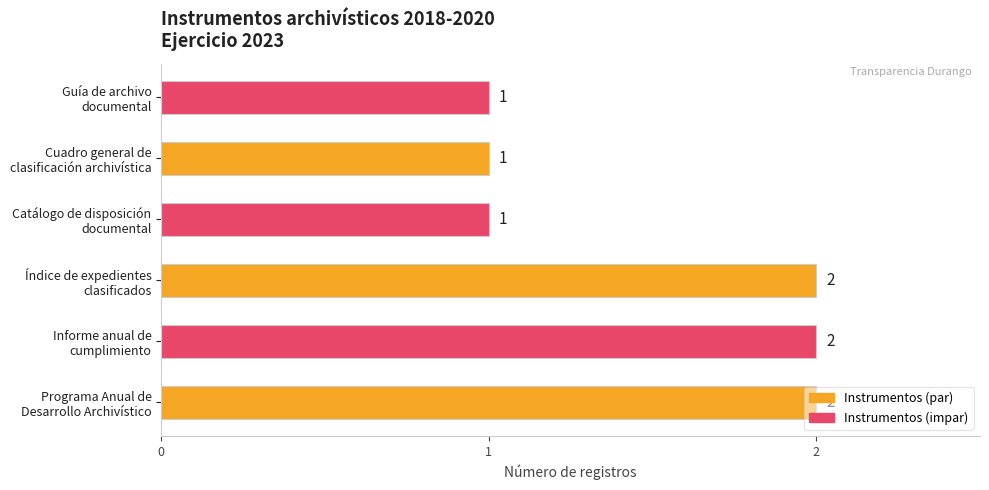

What is the sum of all values?

9